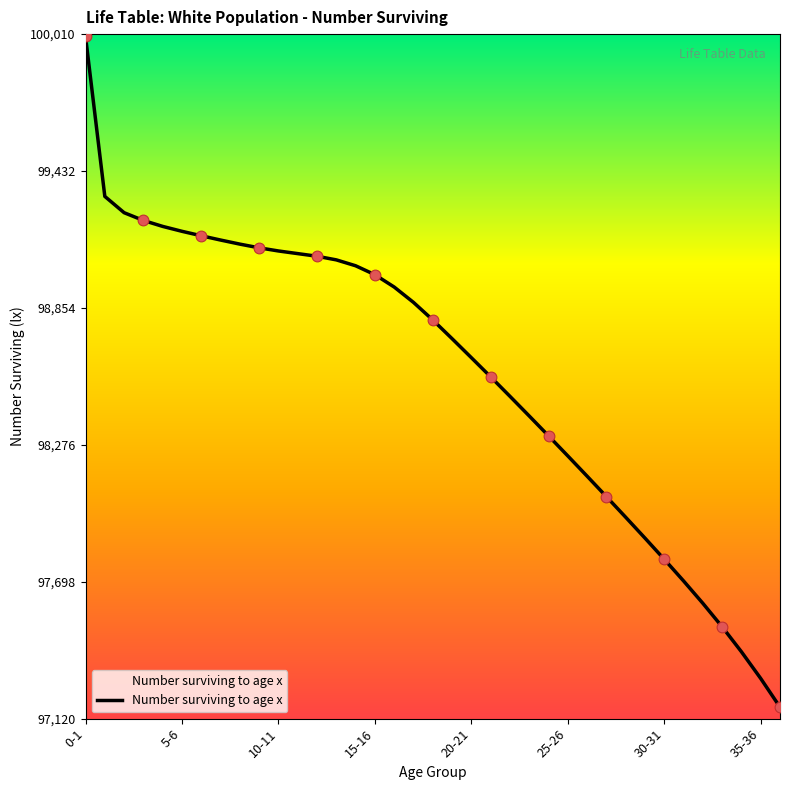

What is the difference between the maximum and minimum values?

2831.4